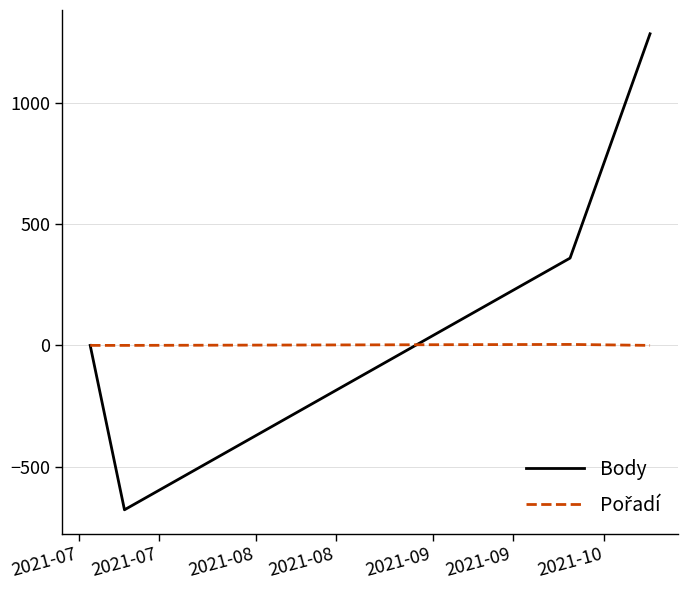

What is the minimum value shown in the chart?

-678